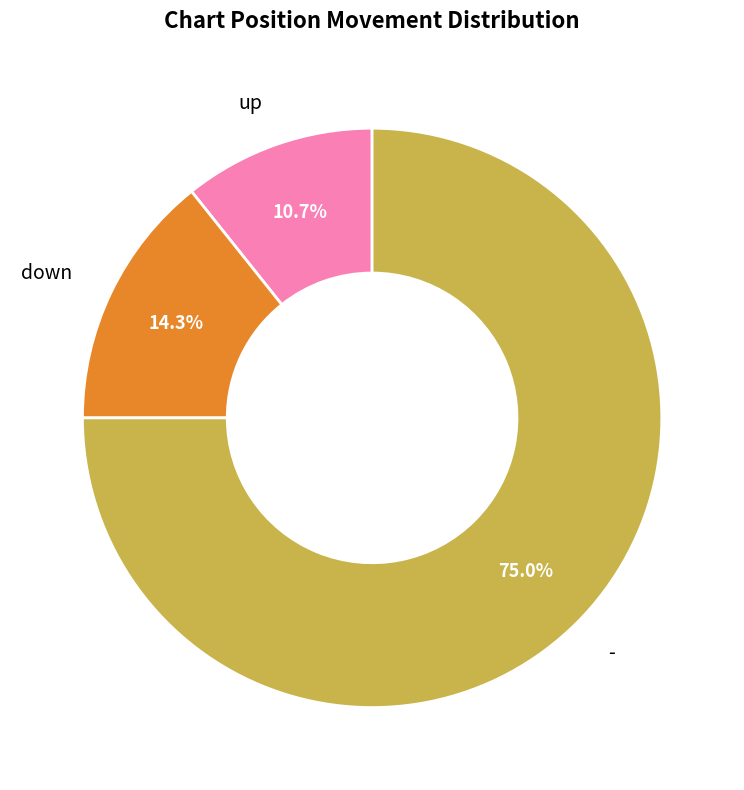

Does any single category account for the majority?

Yes